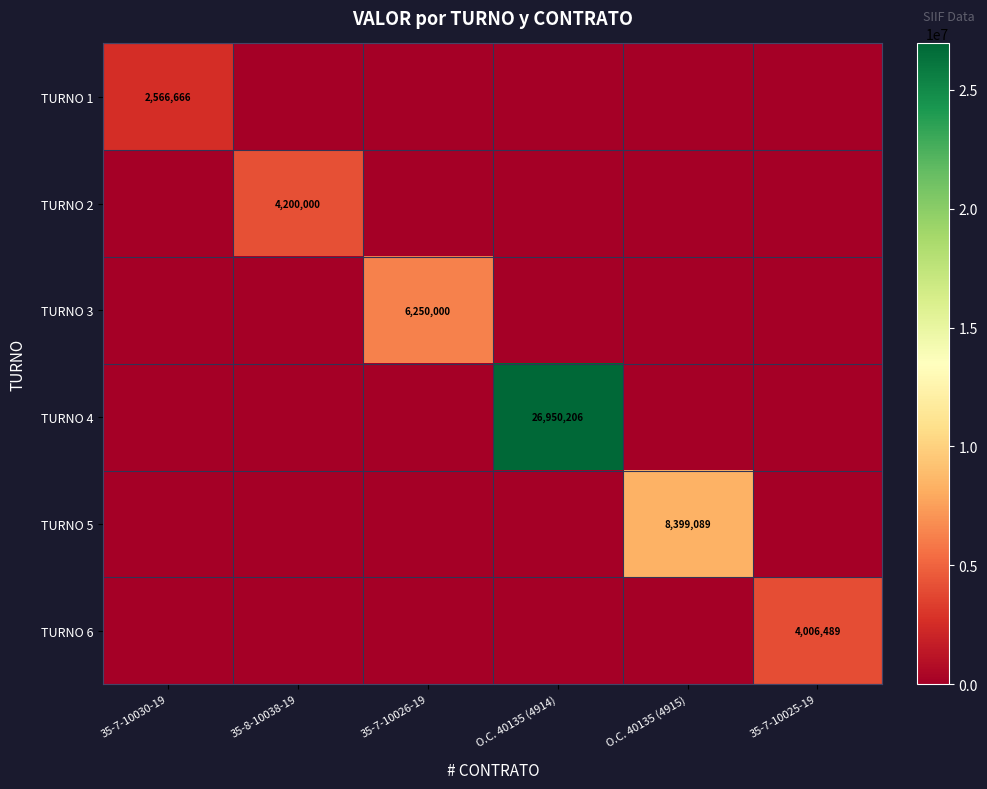

How many series are shown in this chart?

6